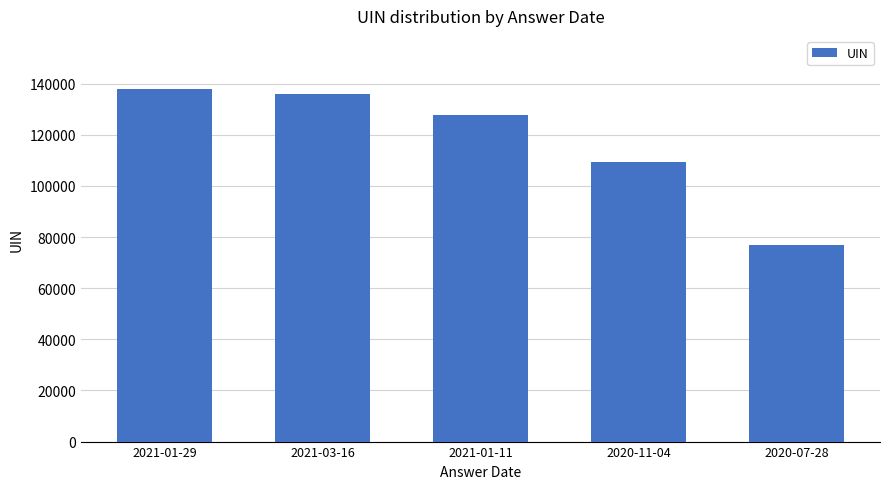

What position from the left is 2021-01-11?

3